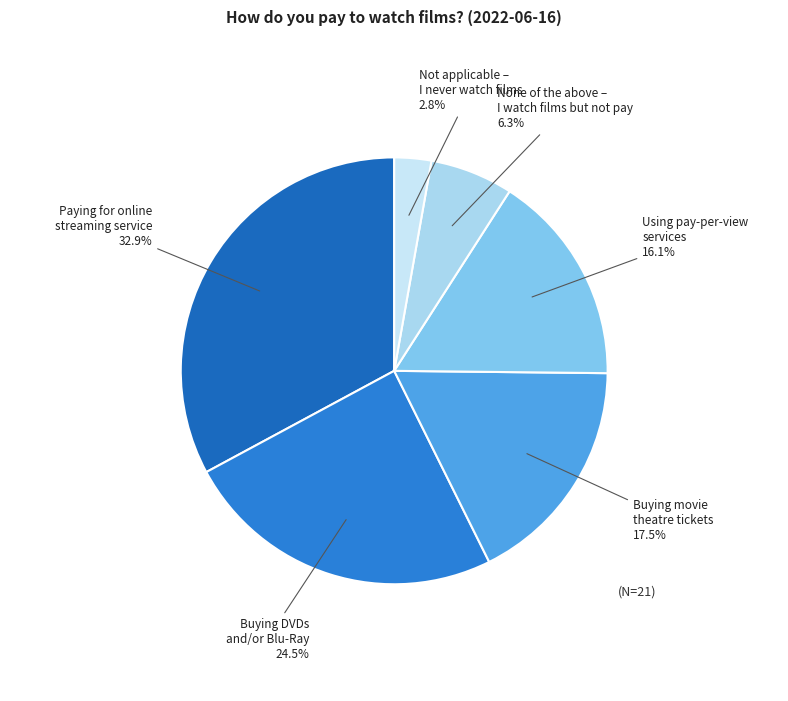

Count the number of slices in the pie.

6